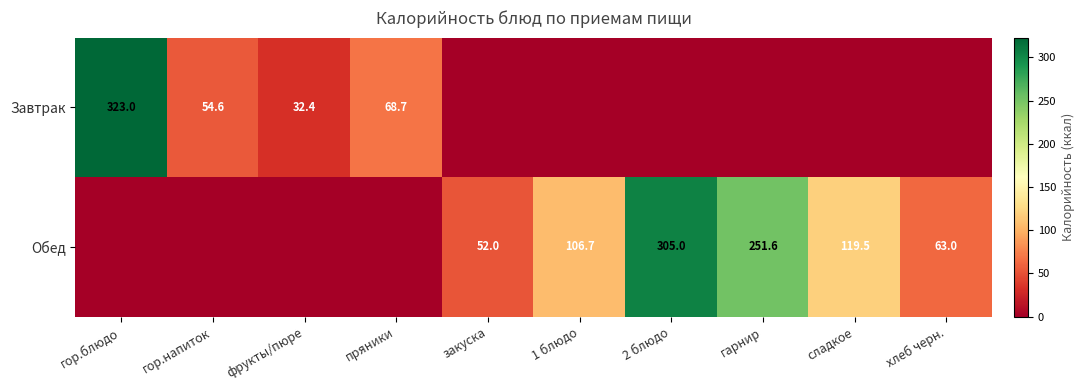

The value of Обед at хлеб черн. is 63.0. True or false?

True